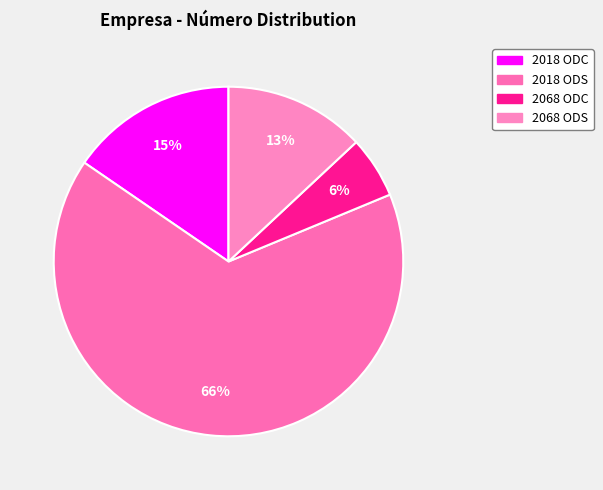

How many segments does this pie chart have?

4